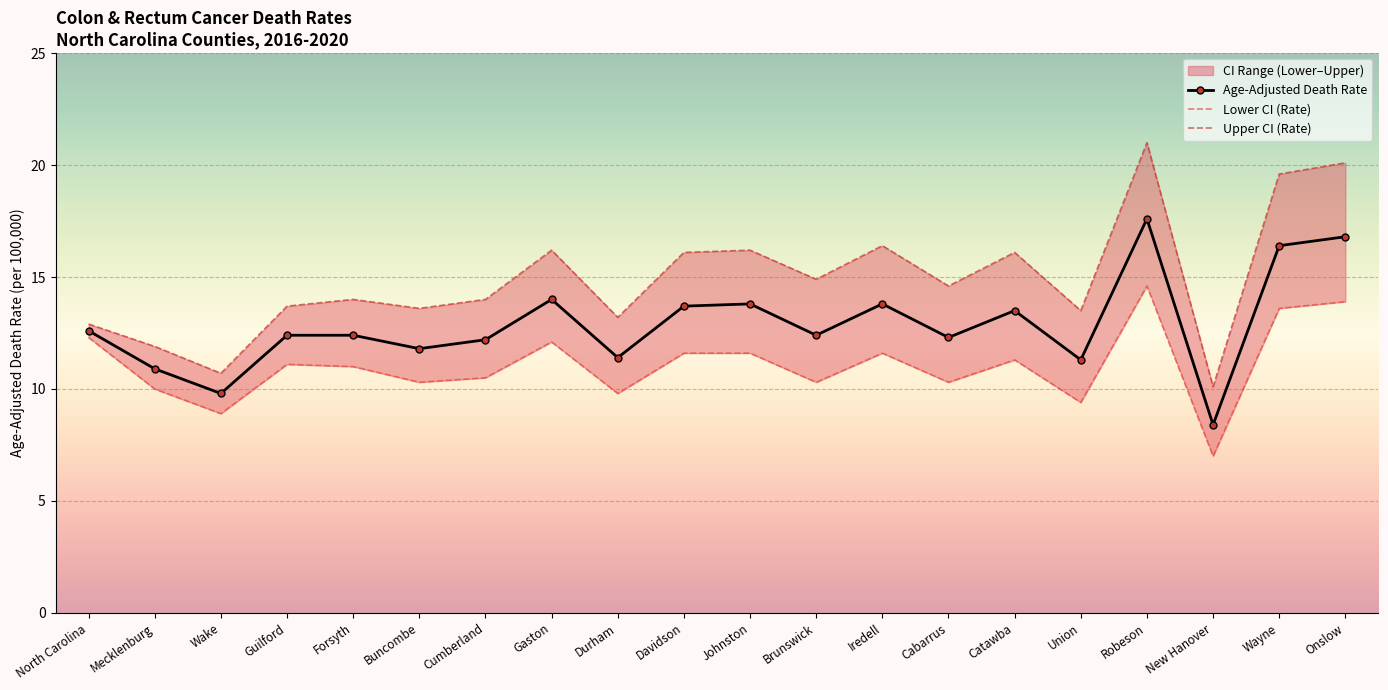

True or false: Lower CI (Rate) has more than 2 points higher than both neighbors.

True